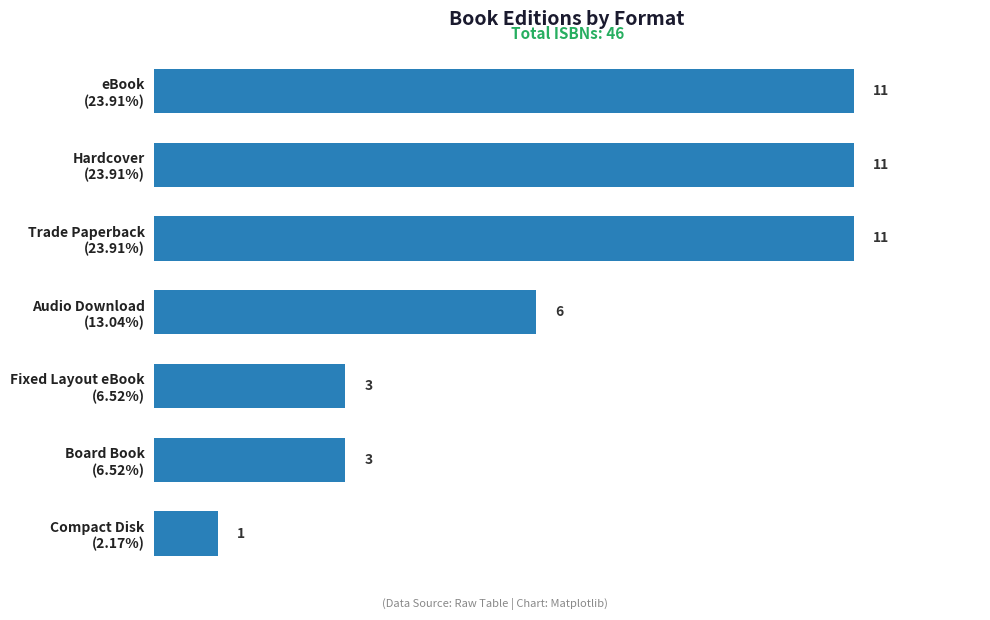

What is the minimum value shown in the chart?

1